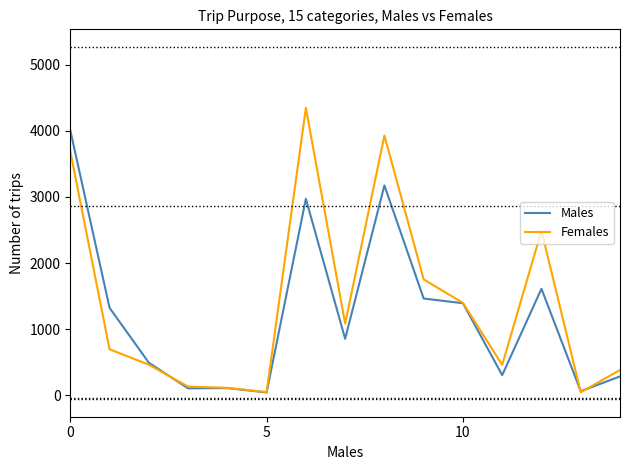

How many lines are shown in the chart?

2